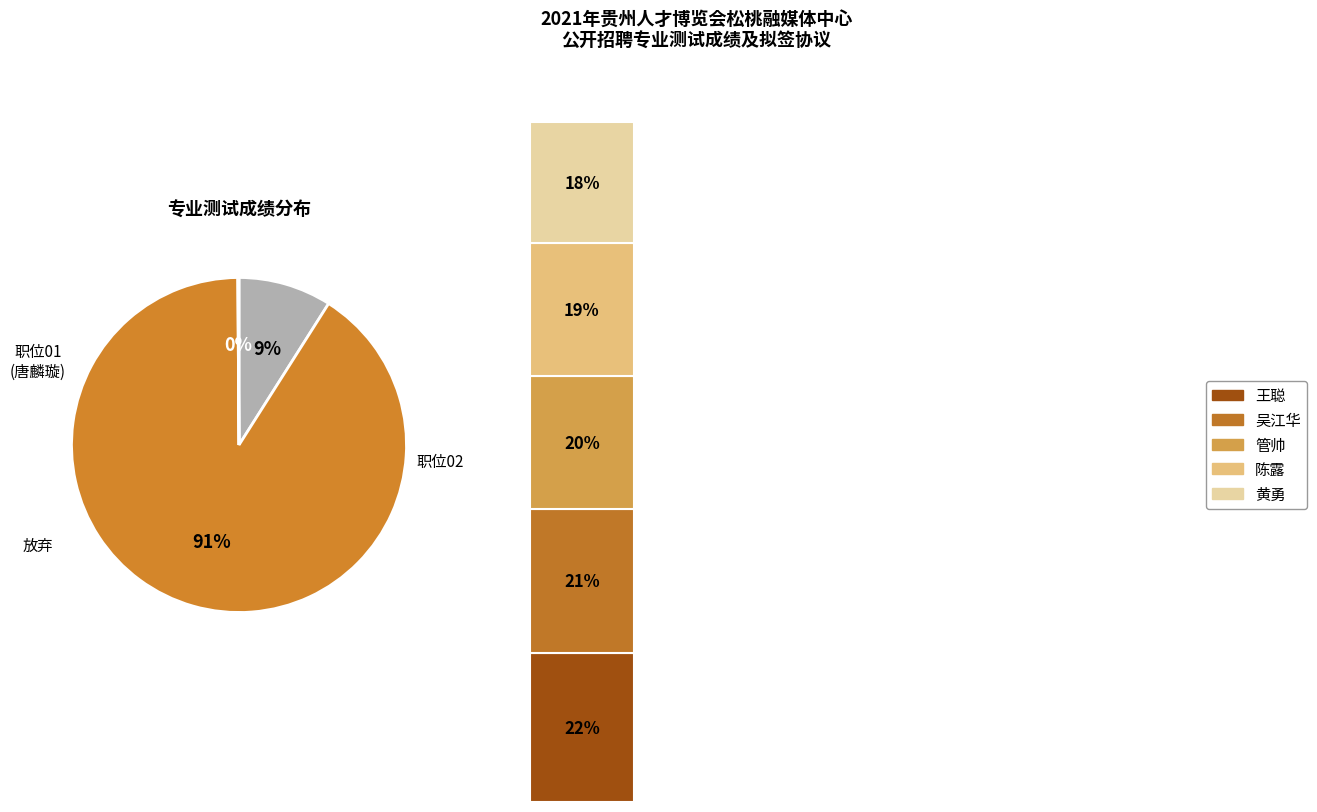

To the nearest percent, what is the difference between the largest and smallest slice percentages?

4%